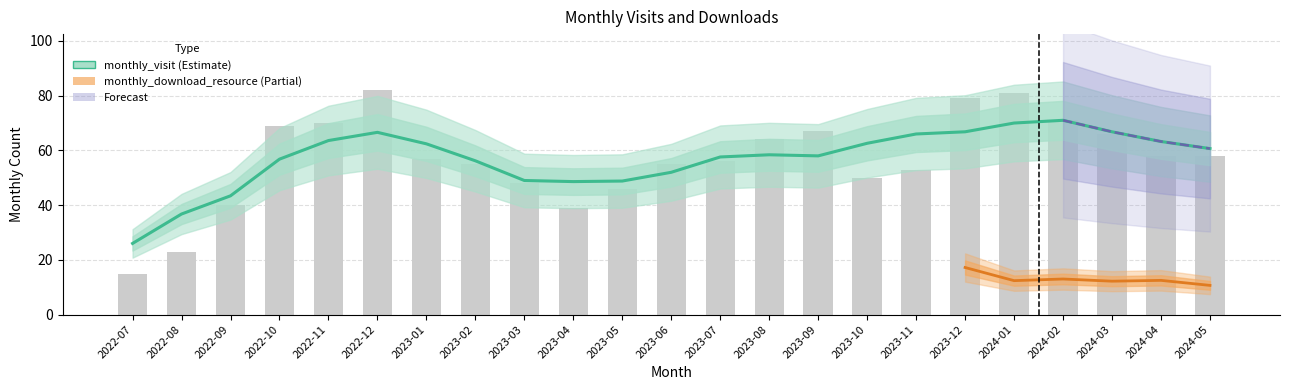

True or false: the data shows 64 at 2023-08.

True